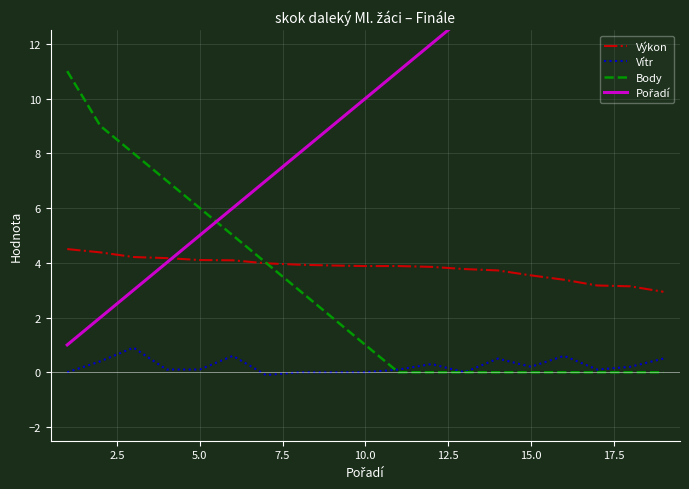

List the series in order of their peak value, highest first.

Pořadí, Body, Výkon, Vítr